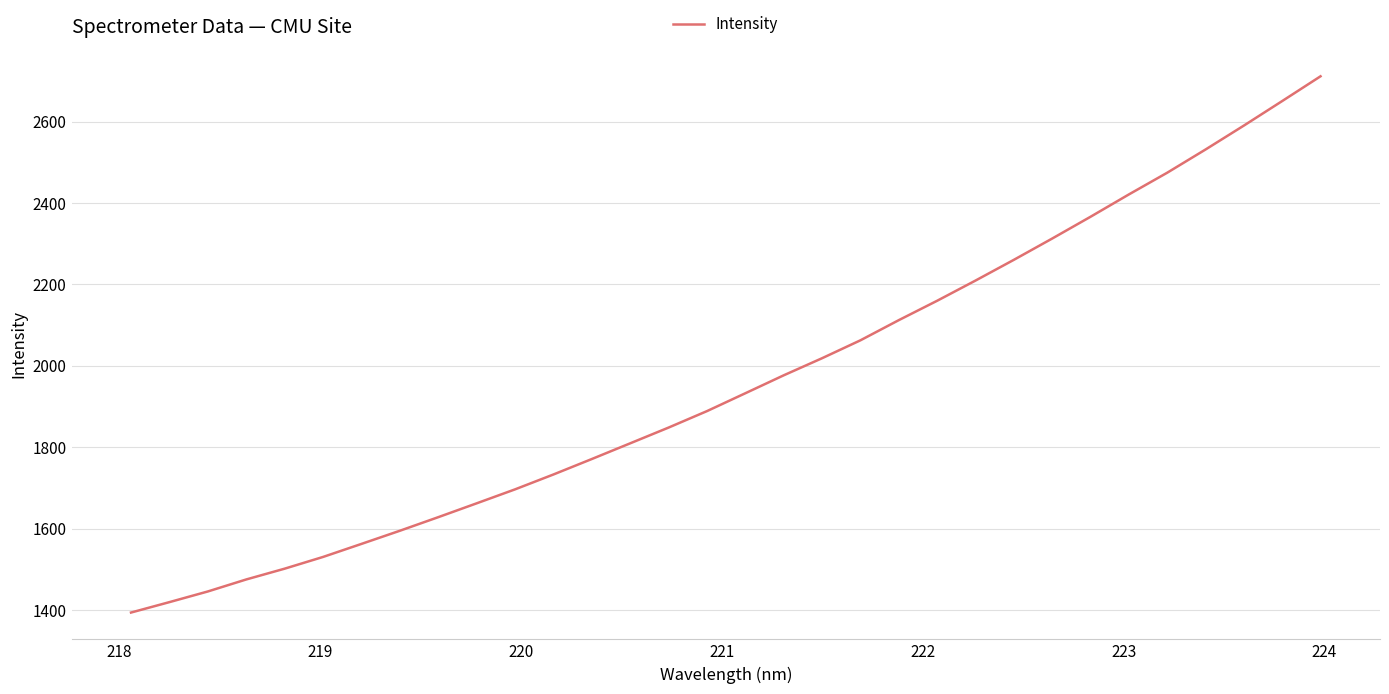

What is the minimum value shown in the chart?

1393.6